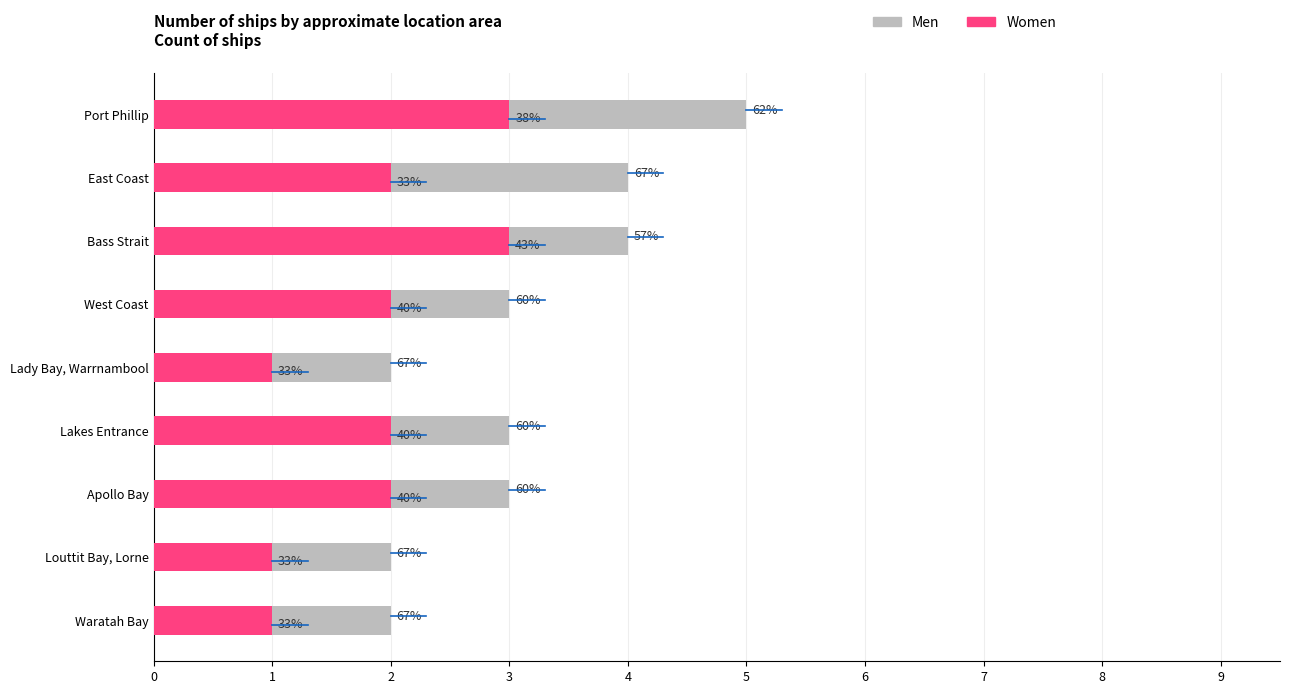

Which has a higher value, Apollo Bay or West Coast?

Apollo Bay